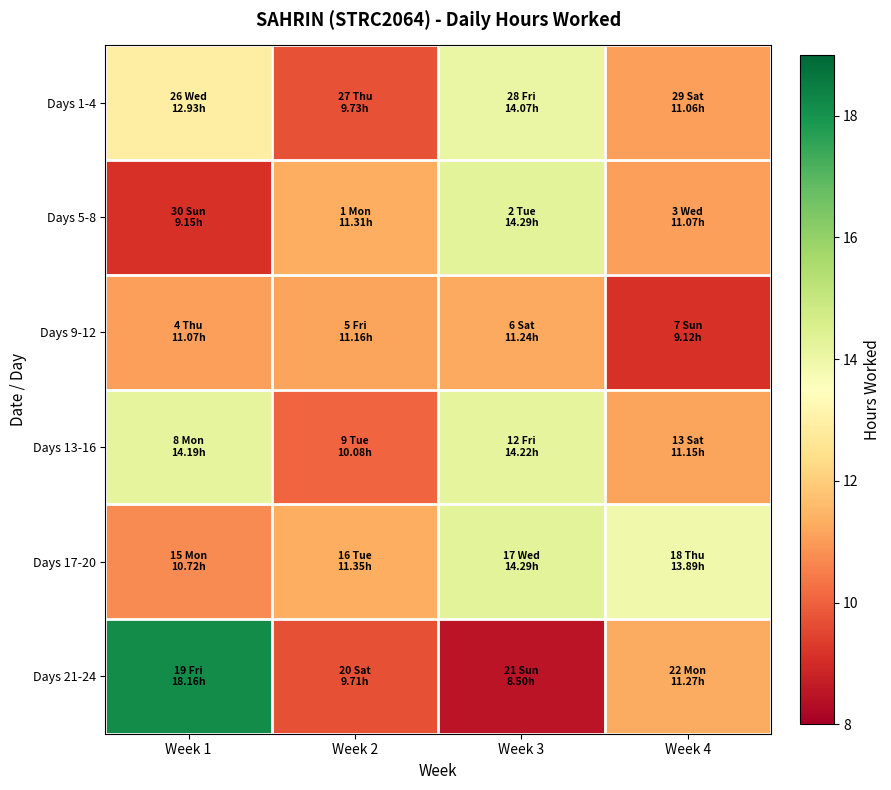

Reading right to left, extract all data points from this chart.

Days 1-4: Week 4=11.1	Week 3=14.1	Week 2=9.7	Week 1=12.9
Days 5-8: Week 4=11.1	Week 3=14.3	Week 2=11.3	Week 1=9.2
Days 9-12: Week 4=9.1	Week 3=11.2	Week 2=11.2	Week 1=11.1
Days 13-16: Week 4=11.2	Week 3=14.2	Week 2=10.1	Week 1=14.2
Days 17-20: Week 4=13.9	Week 3=14.3	Week 2=11.3	Week 1=10.7
Days 21-24: Week 4=11.3	Week 3=8.5	Week 2=9.7	Week 1=18.2